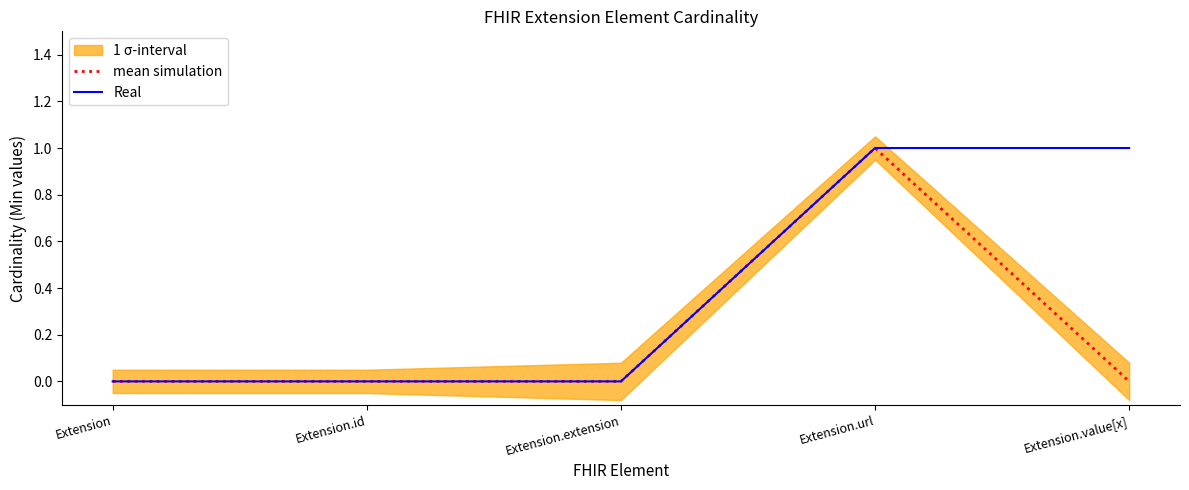

Which category has the lowest value across all series?

Extension